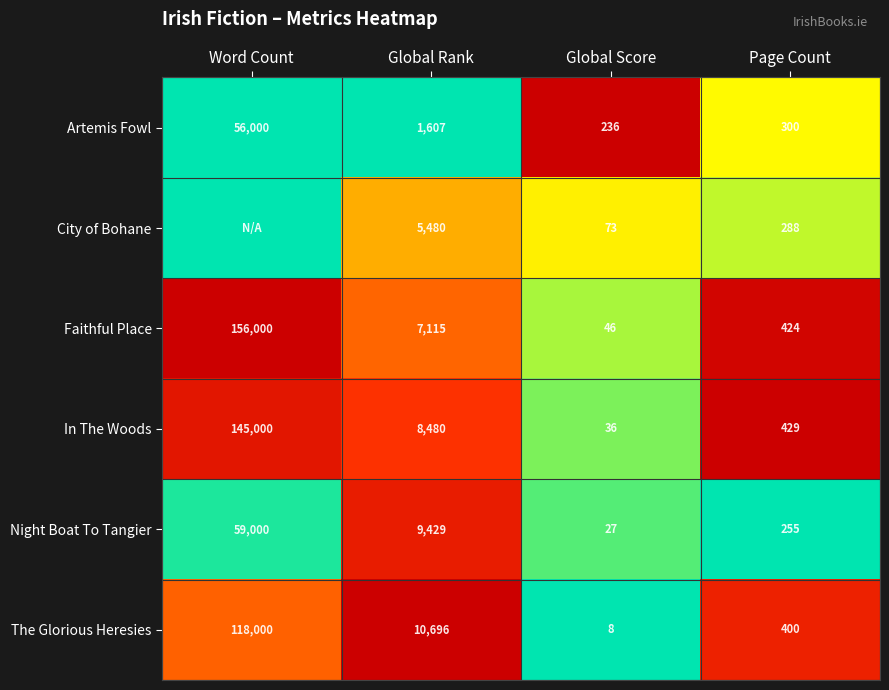

Which category has the lowest value in the Artemis Fowl series?

Global Score